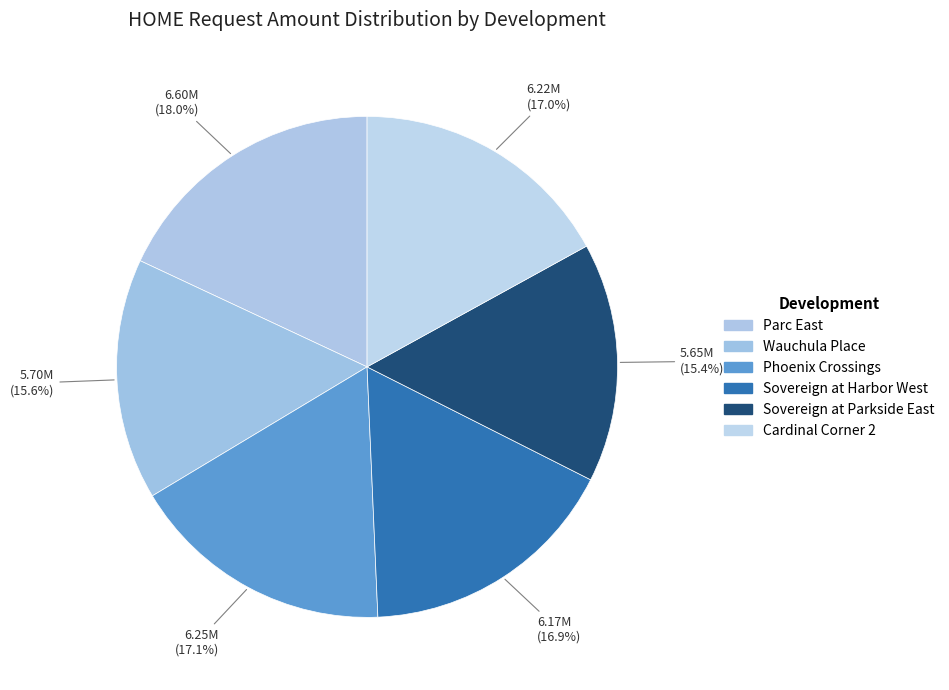

Count the number of slices in the pie.

6